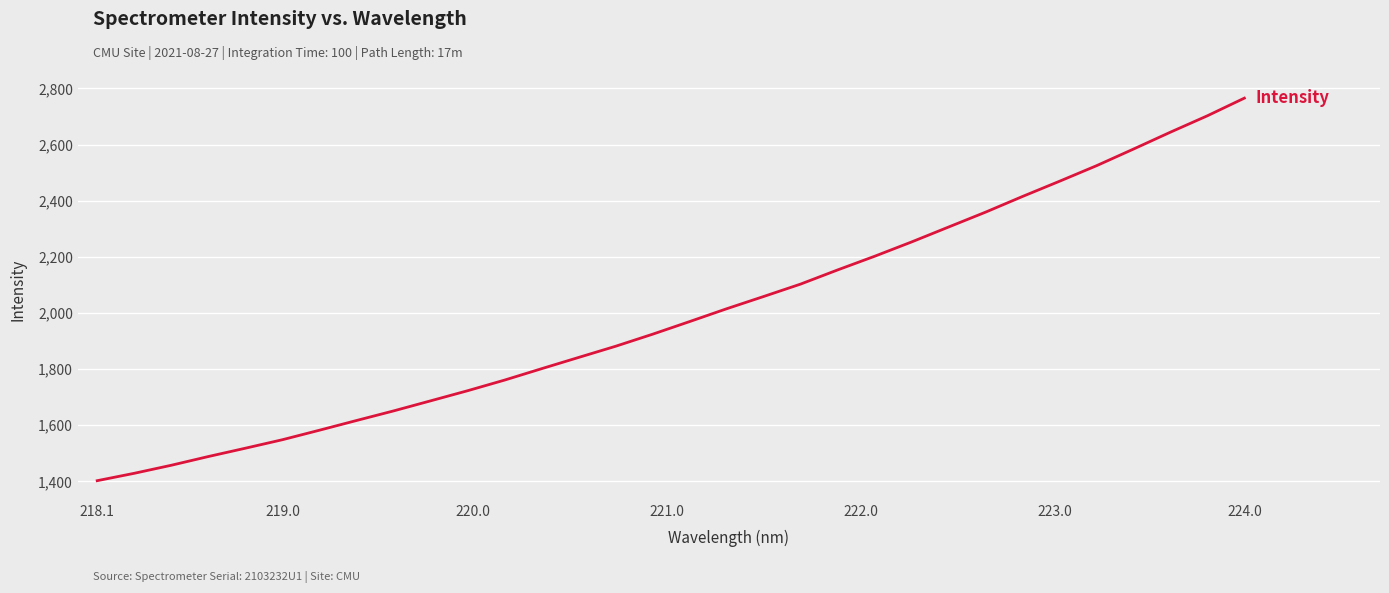

What is the smallest value displayed?

1402.5